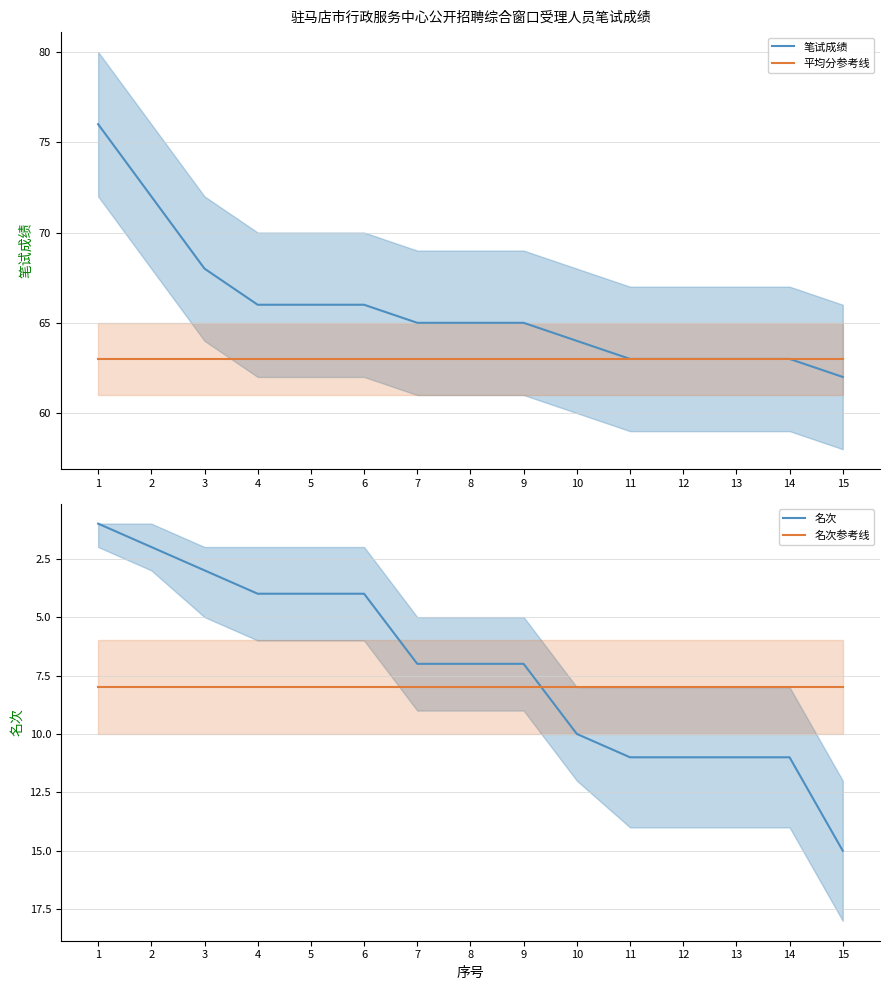

The value of 名次 at 7 is 3. True or false?

False